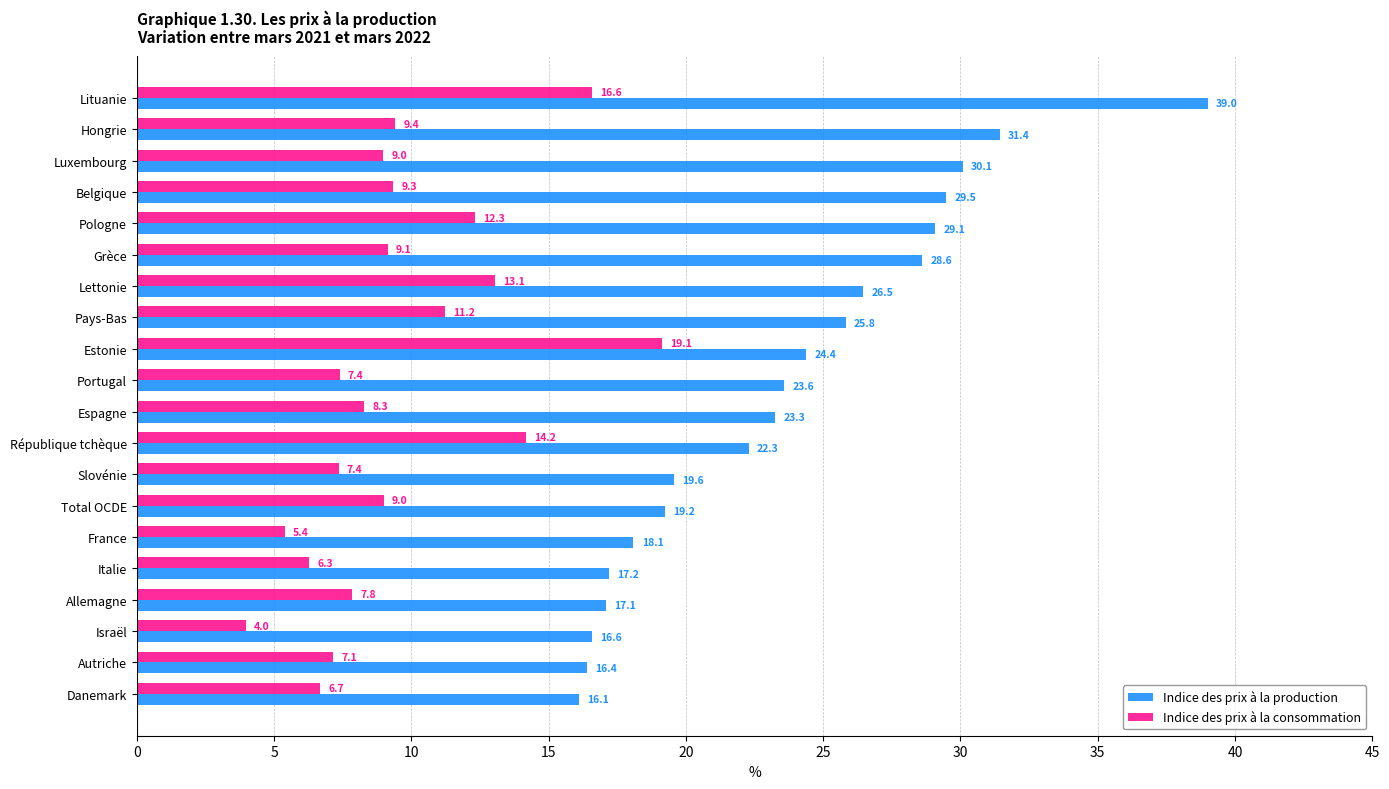

What is the average value of the Indice des prix à la consommation series?

9.6